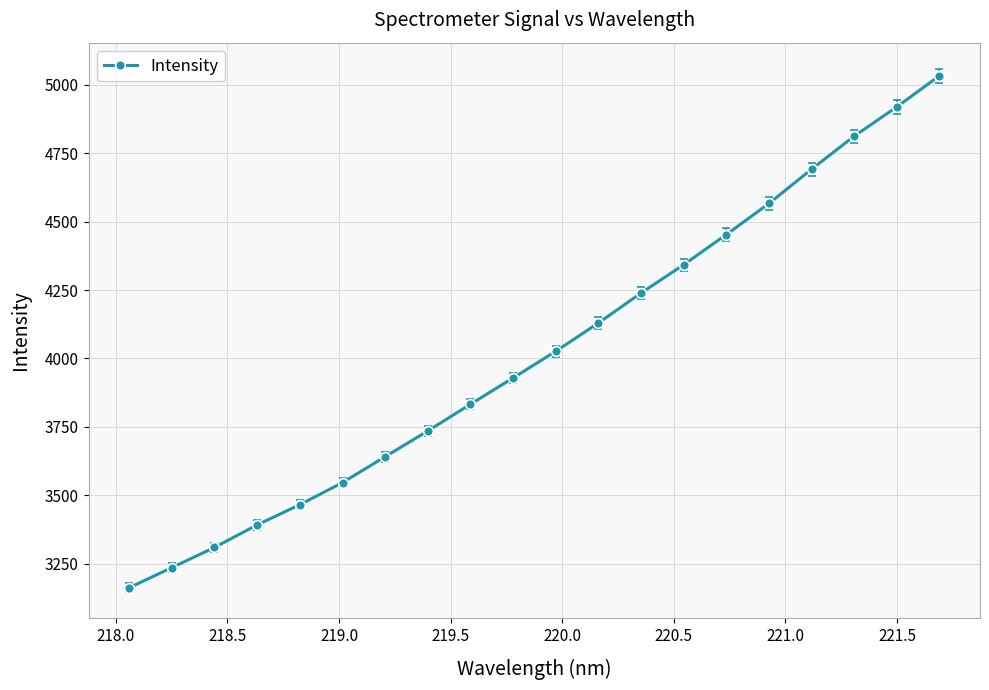

What is the average value?

4023.2